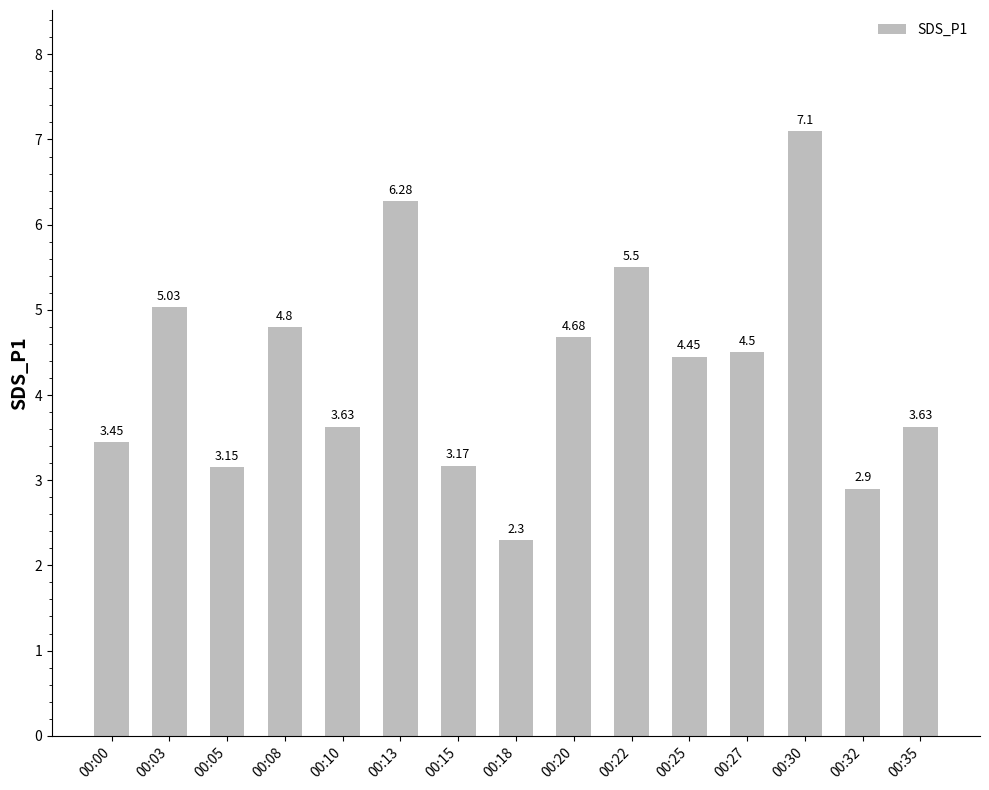

Which category has the lowest value across all series?

00:18